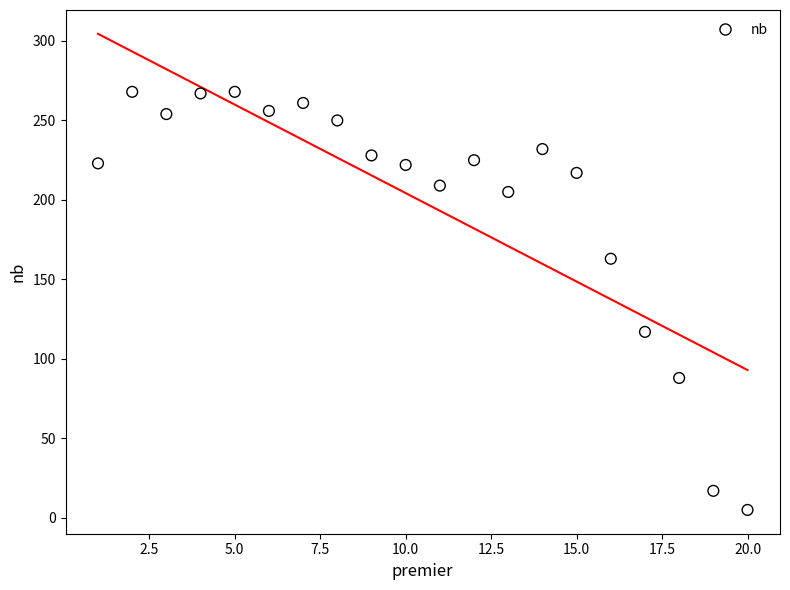

What Y value in the scatter plot is closest to 136?

117